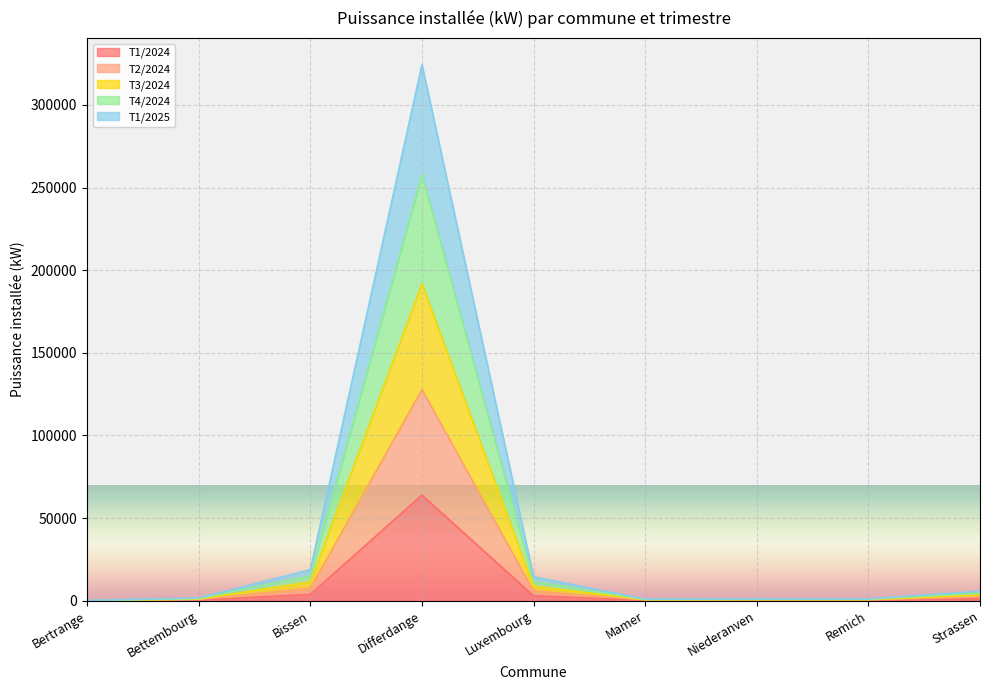

The Puissance installée (kW) fin T1/2024 series shows 38960 at Bertrange. True or false?

False